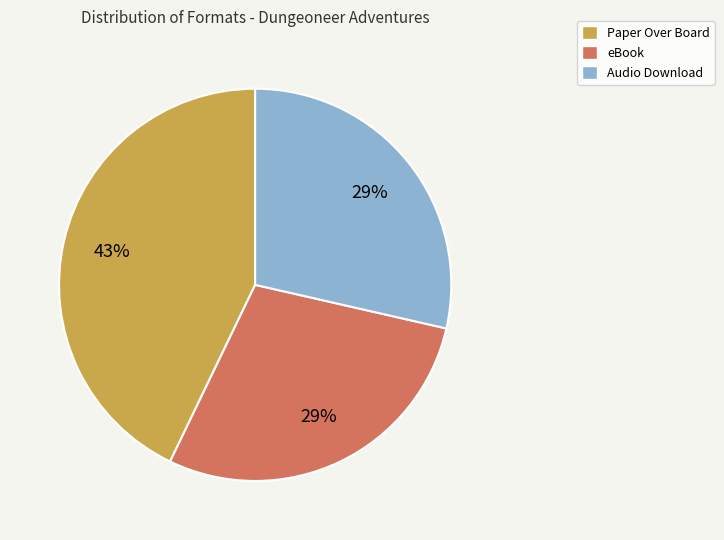

To the nearest percent, what is the difference between the Audio Download and Paper Over Board slice percentages?

14%